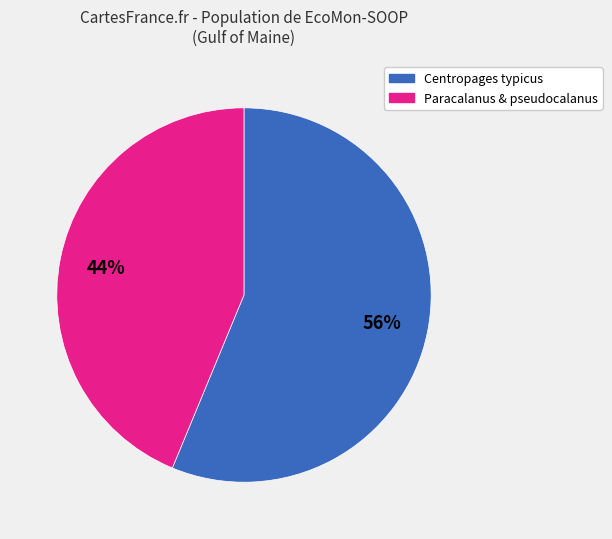

To the nearest percent, what is the difference between the largest and smallest slice percentages?

12%